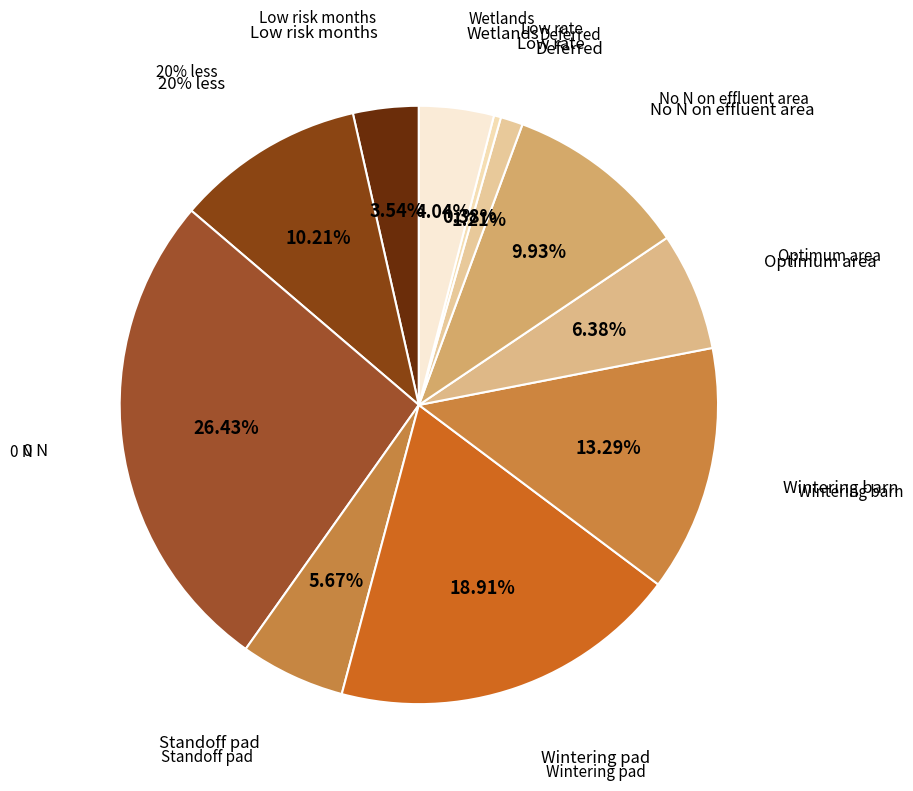

Which category has the biggest portion of the pie?

0 N